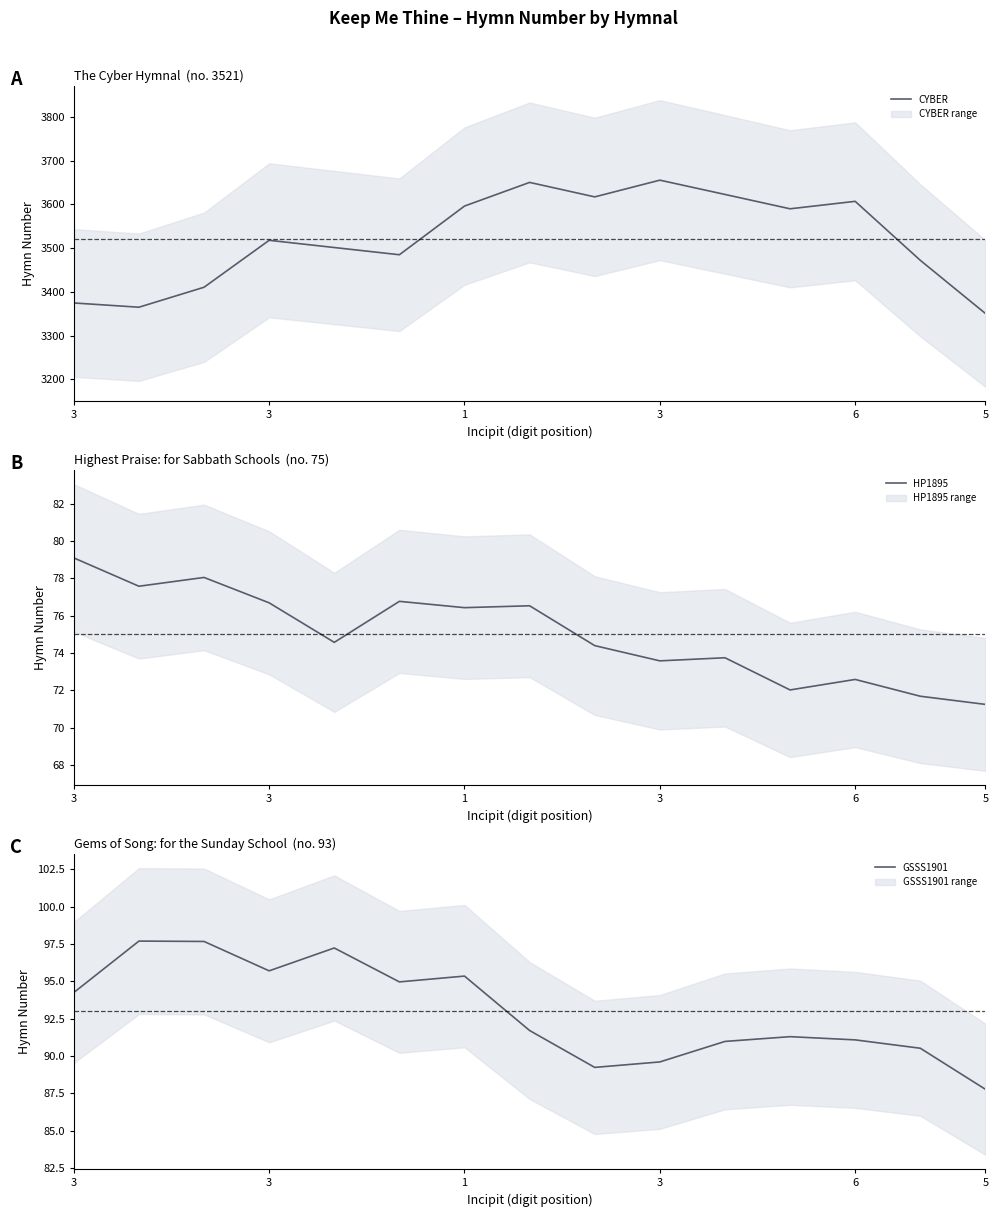

Count the number of data series in this chart.

3